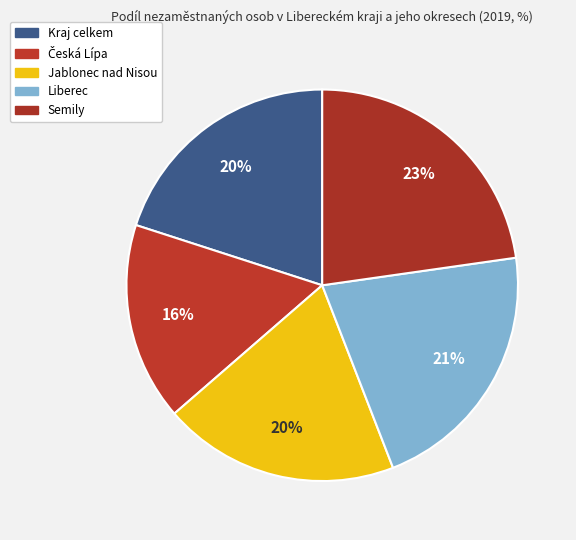

To the nearest percent, what percentage of the pie is Liberec?

21%